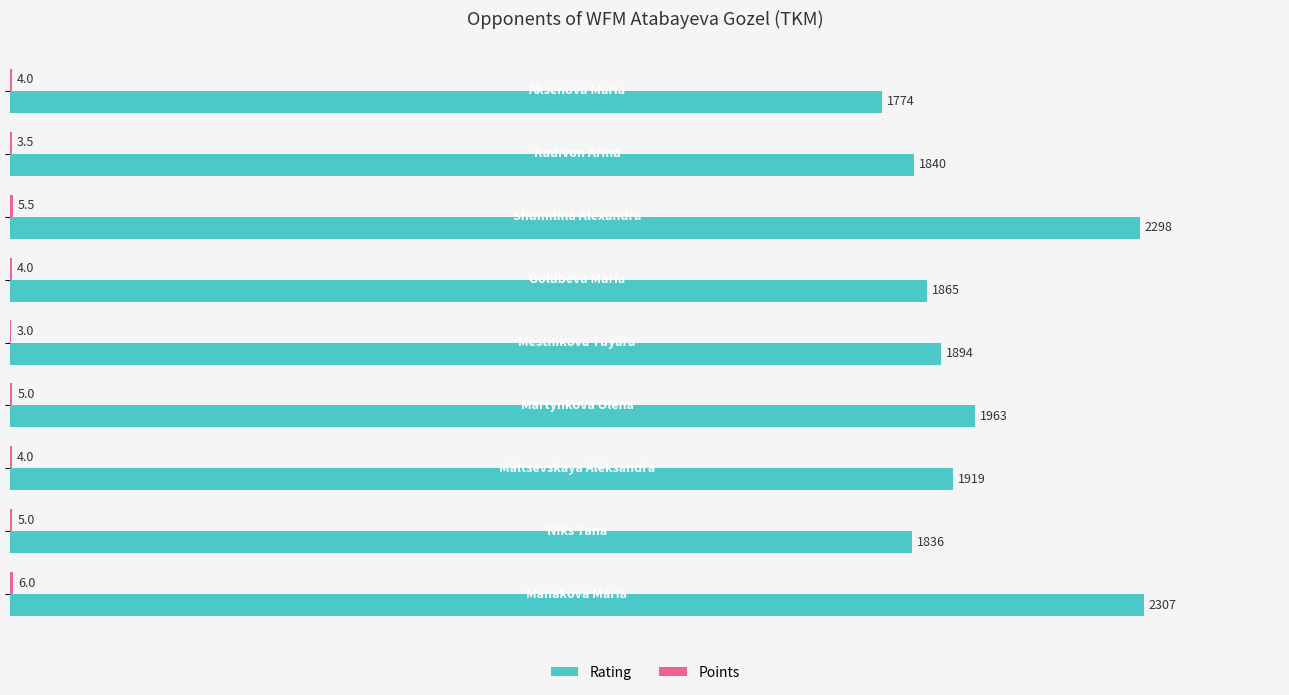

What is the maximum value shown in the chart?

2307.0